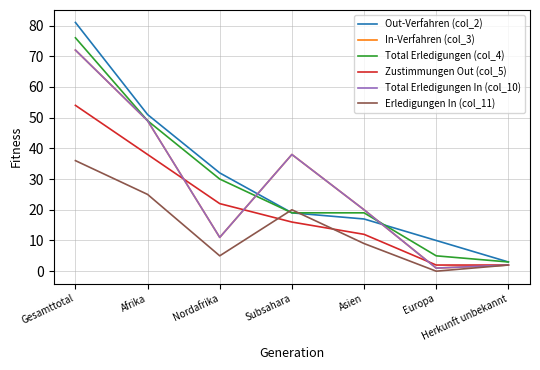

What is the difference between the second highest and minimum values in the Erledigungen In (col_11) series?

25